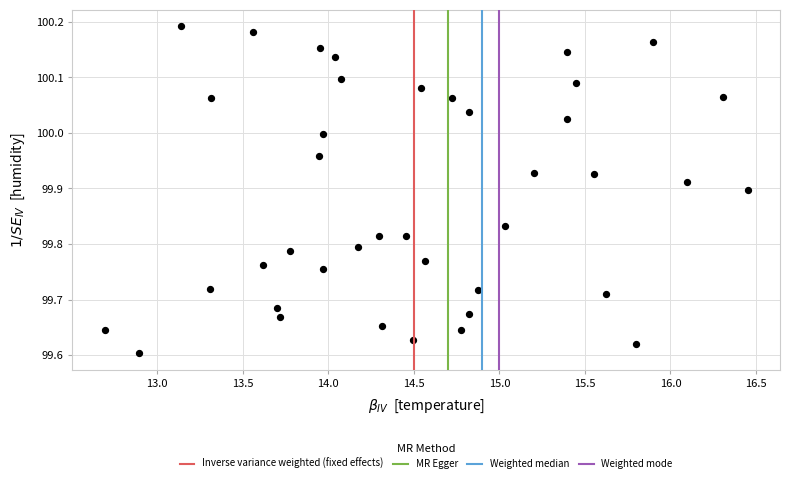

What is the range of X values (max minus min)?

3.8